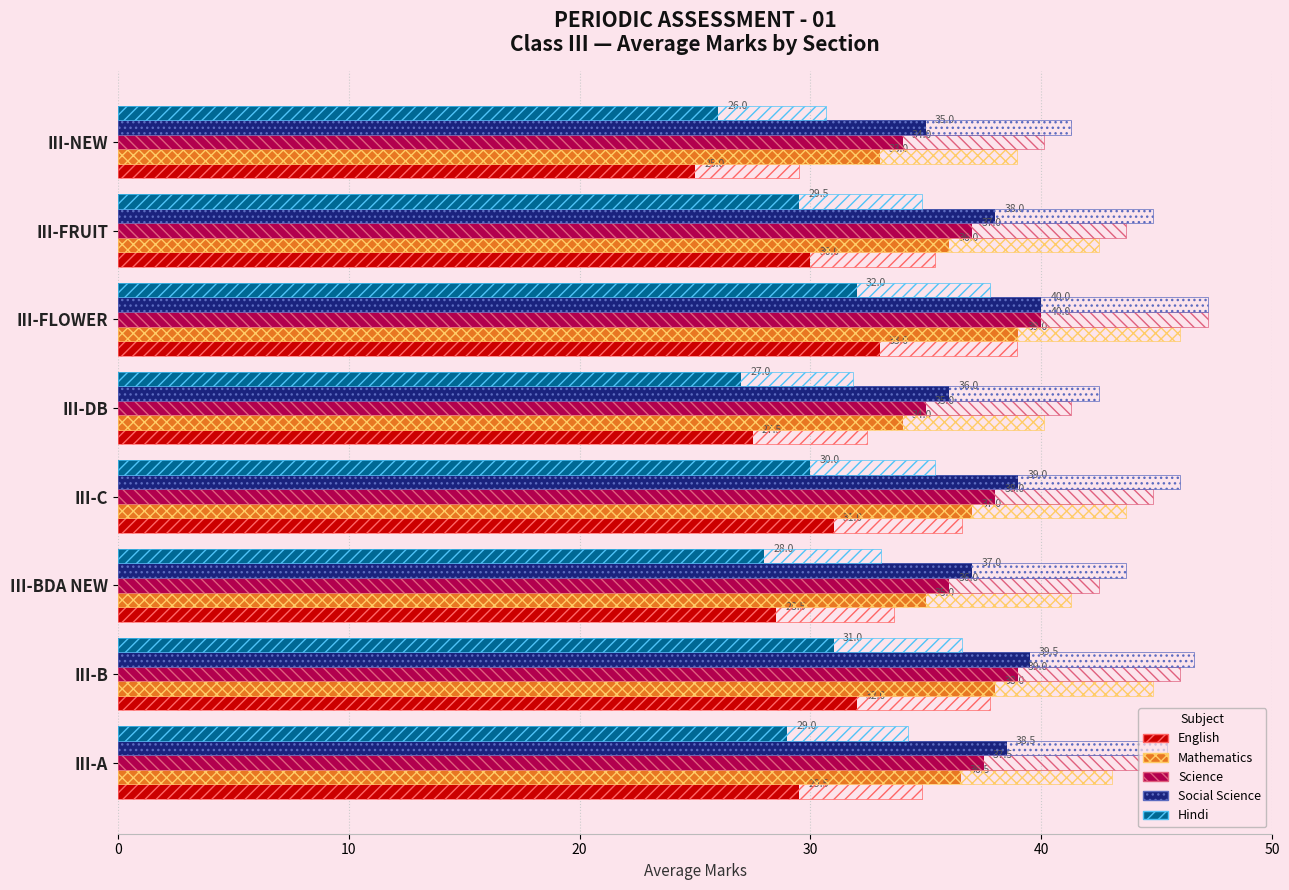

What is the greatest value displayed?

40.0